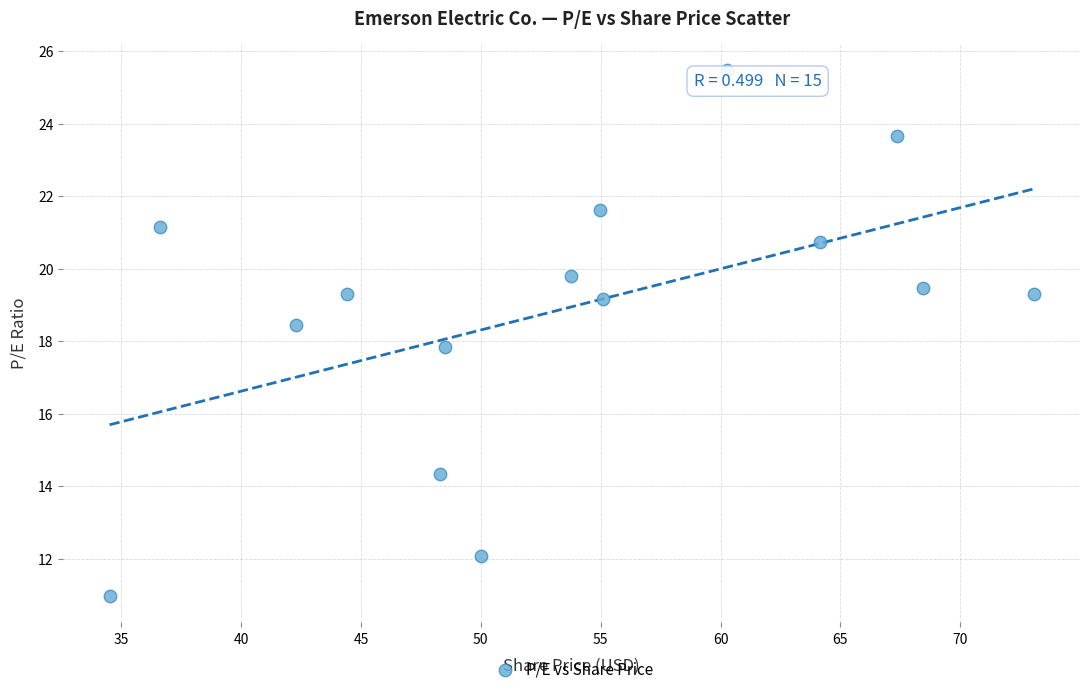

What Y value in the scatter plot is closest to 18?

17.8